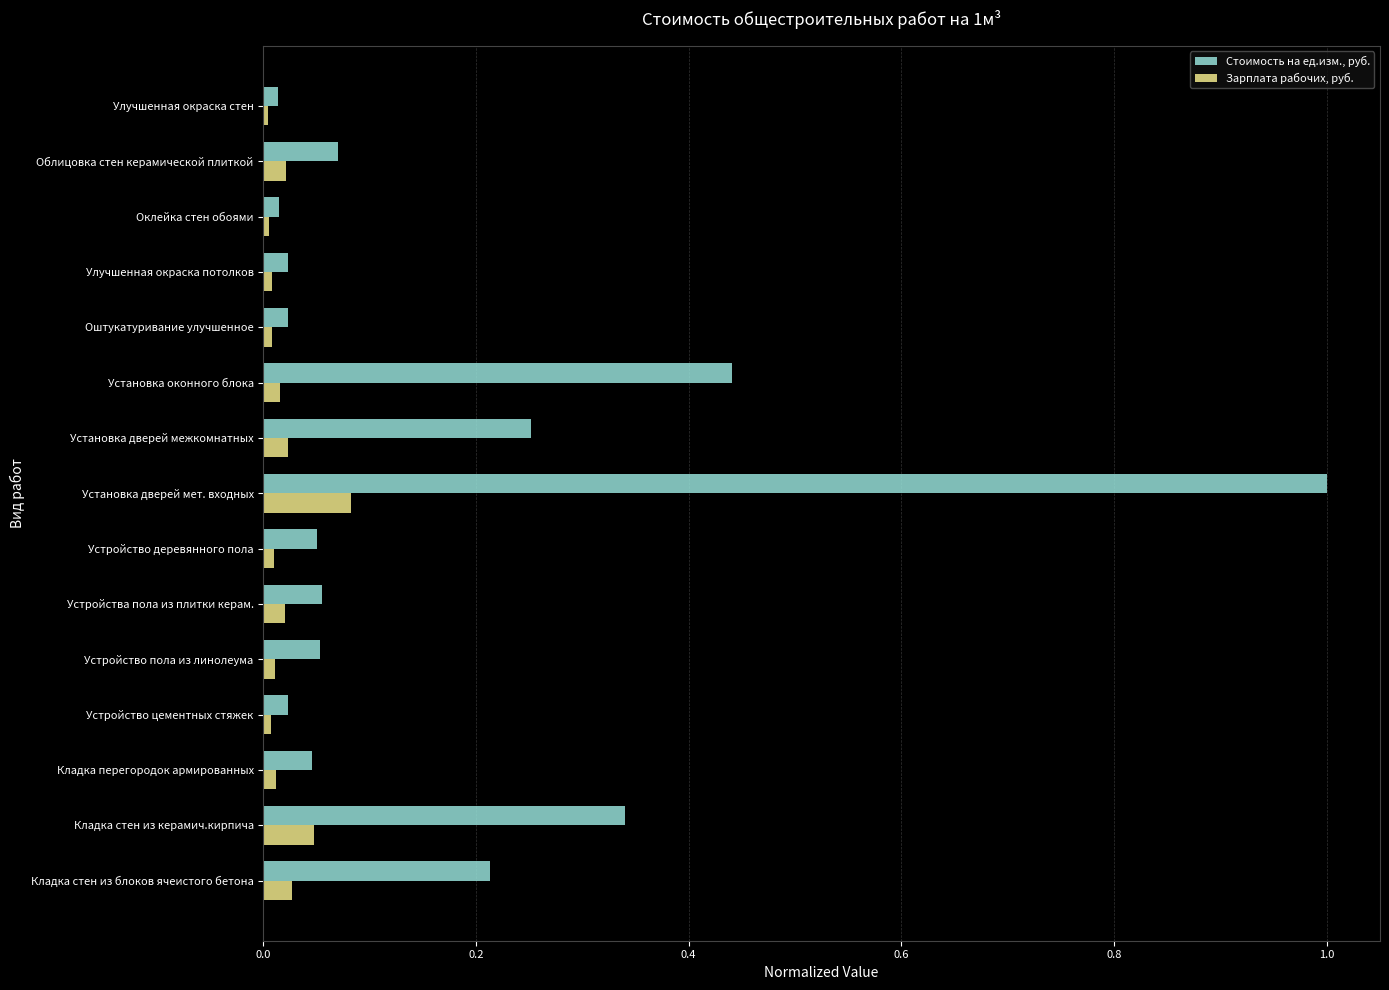

Which category has the highest value across all series?

Установка дверей мет. входных